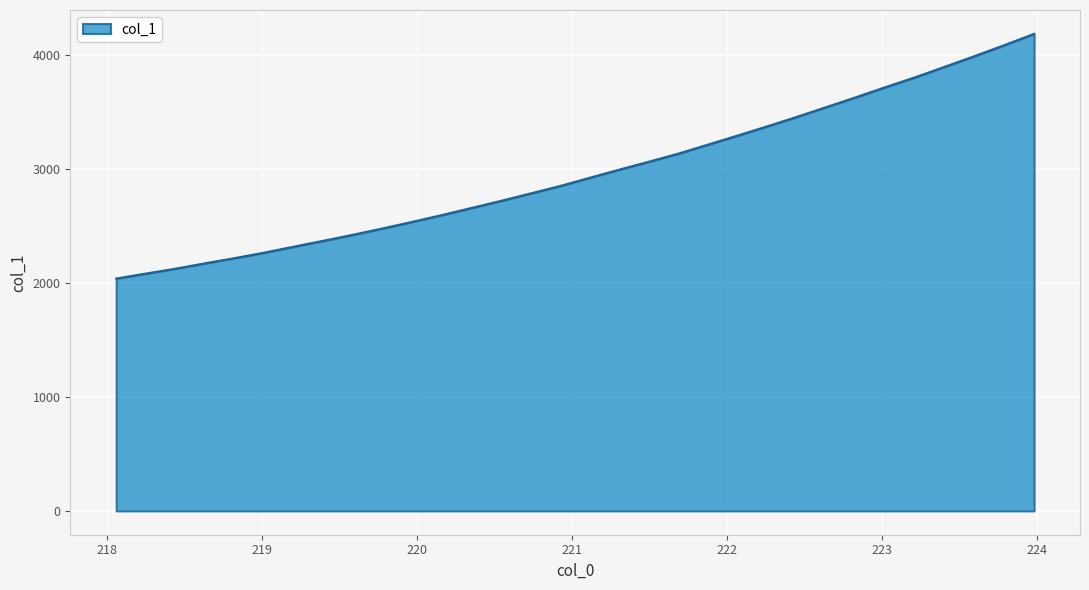

What is the greatest value displayed?

4182.5